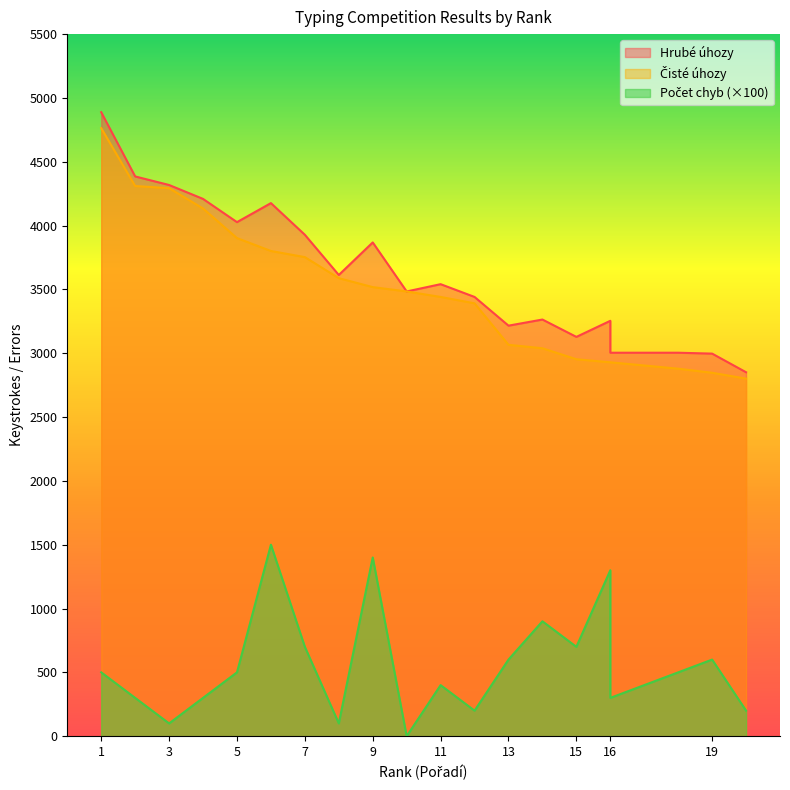

What is the difference between the second highest and second lowest values in the Počet chyb series?

1300